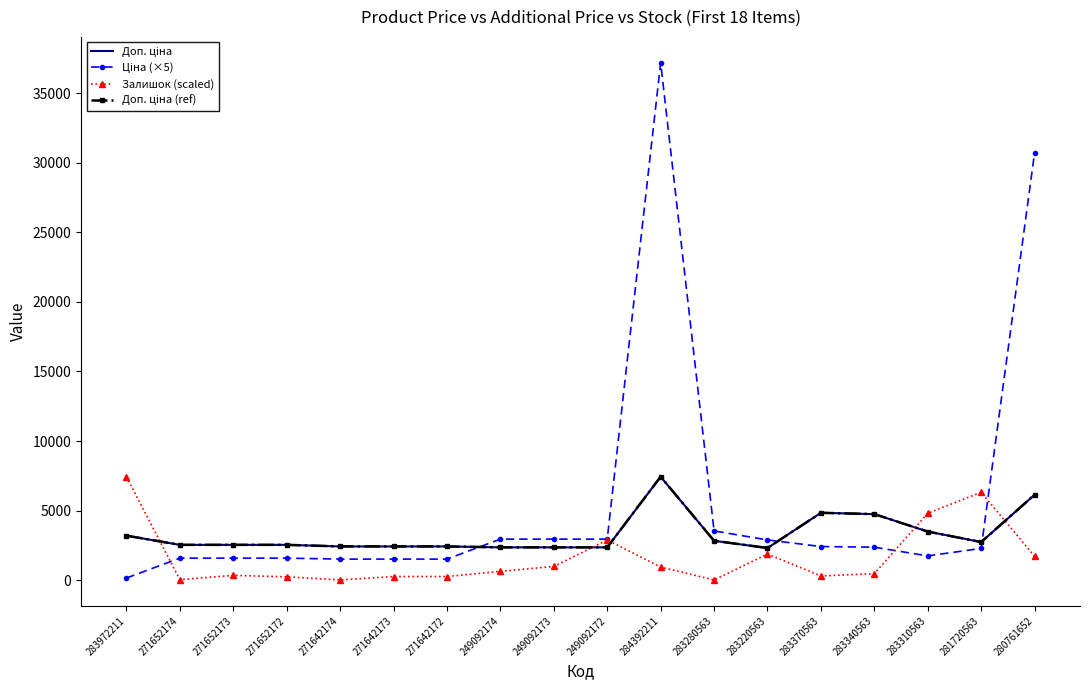

What position from the left is 283972211?

1